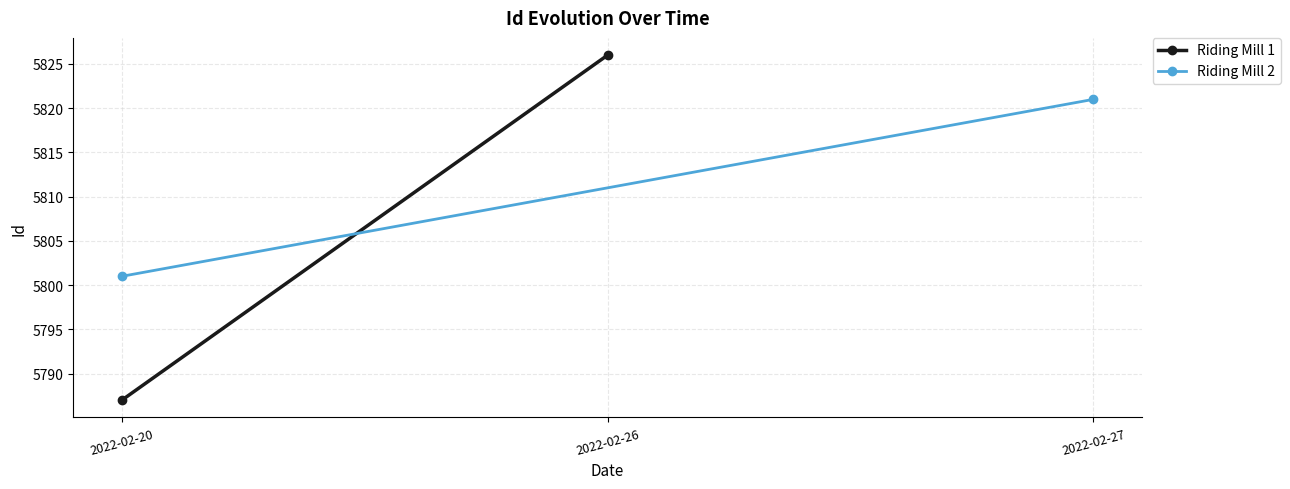

Between 2022-02-20 and 2022-02-26, which series saw the biggest shift?

Riding Mill 1